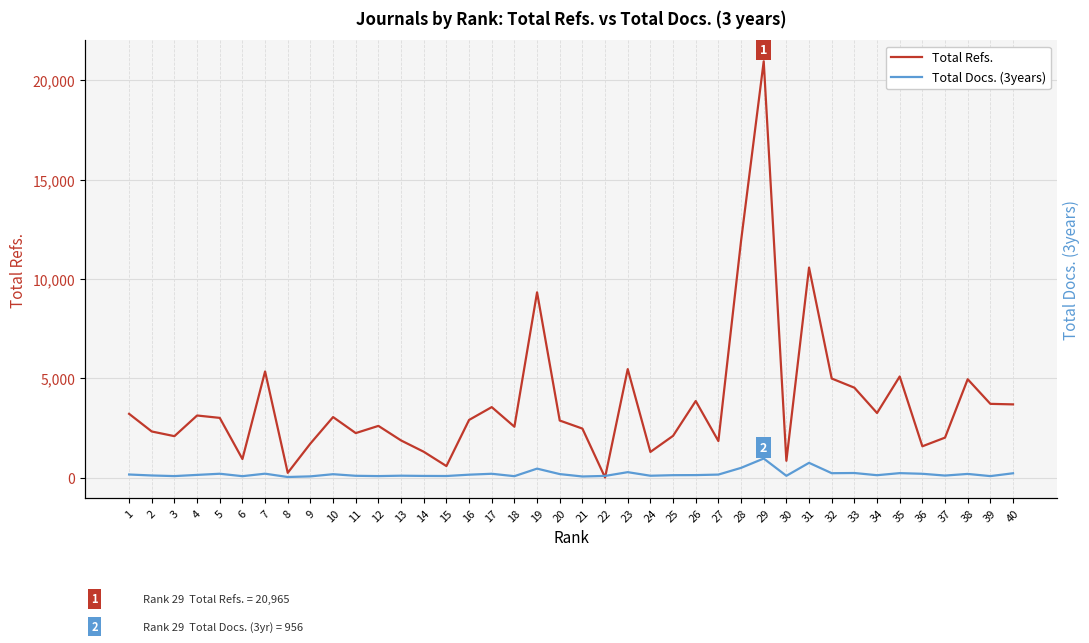

Rank the series by their average value, from lowest to highest.

Total Docs. (3years), Total Refs.